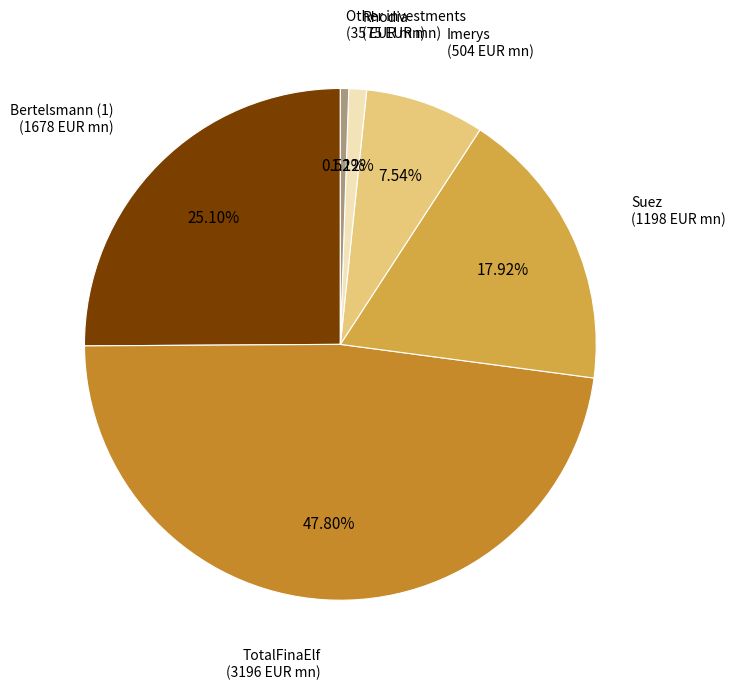

Does any single category account for the majority?

No